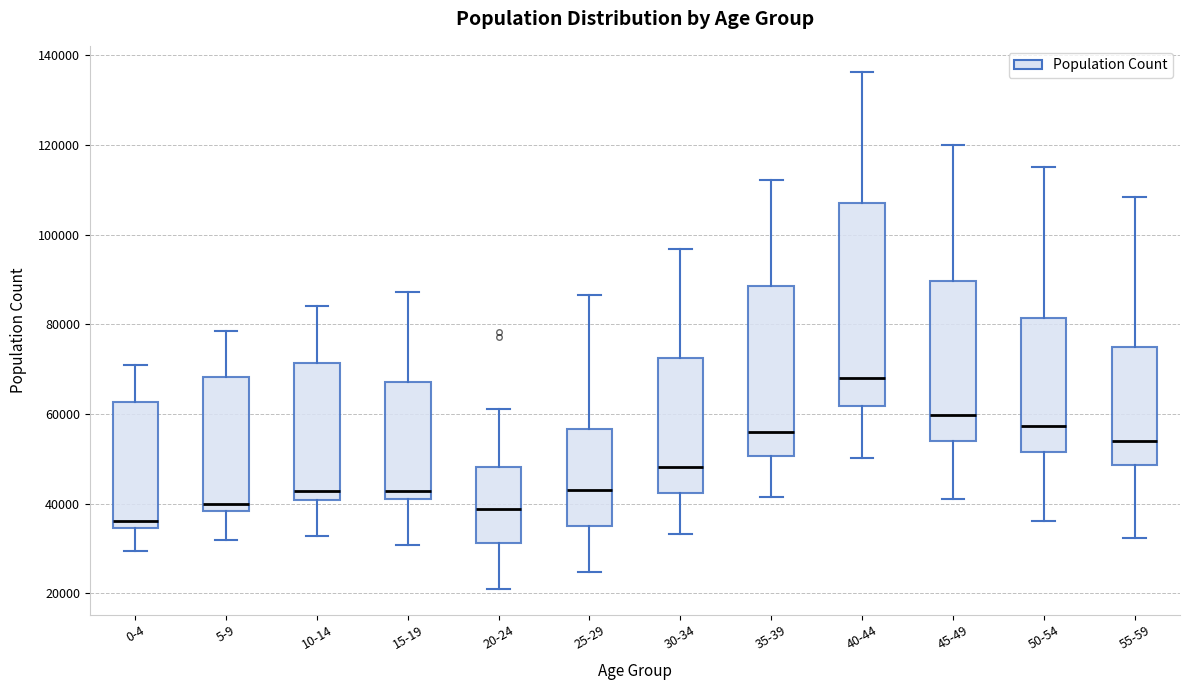

Which box has the highest median line?

40-44